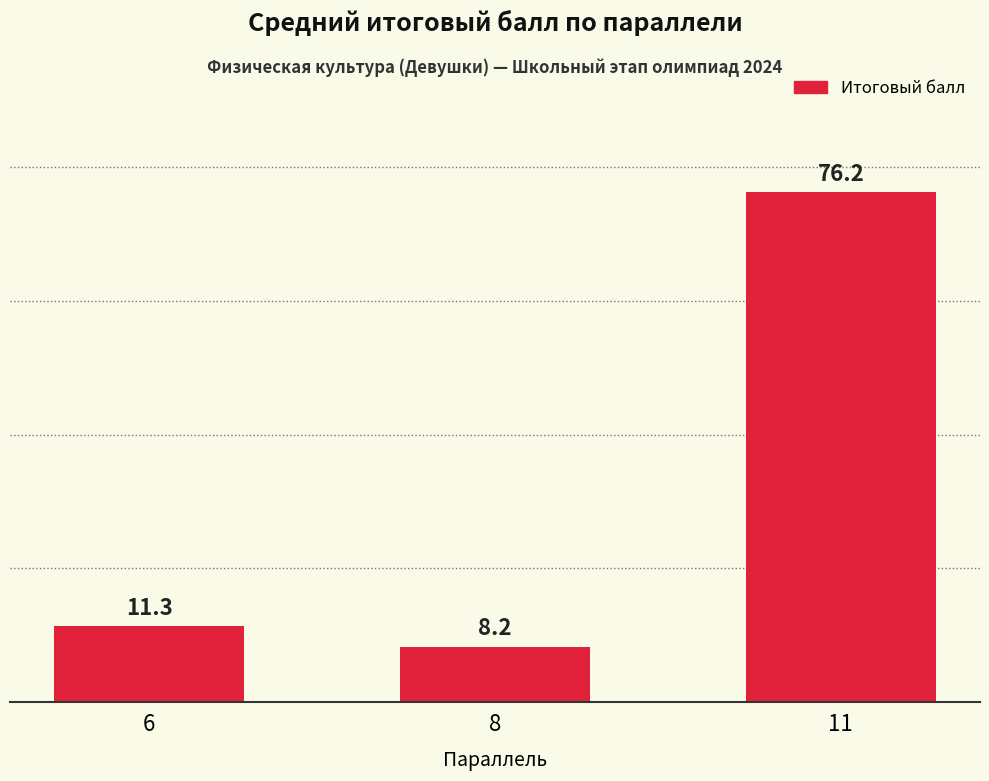

What is the change in value from 8 to 11?

+68.0